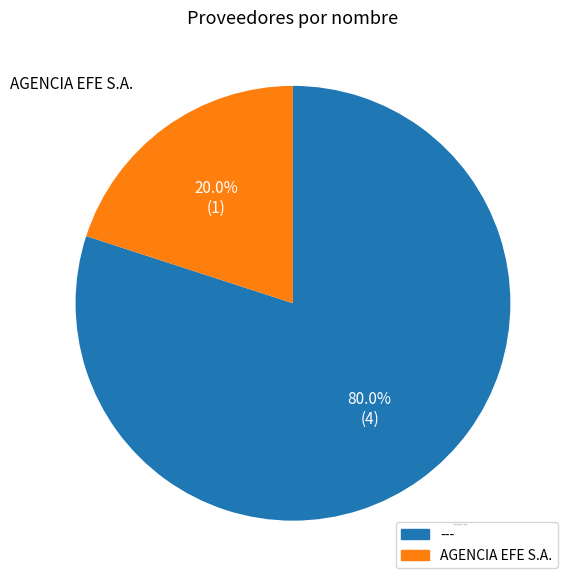

Is there any slice that represents more than half of the pie?

Yes